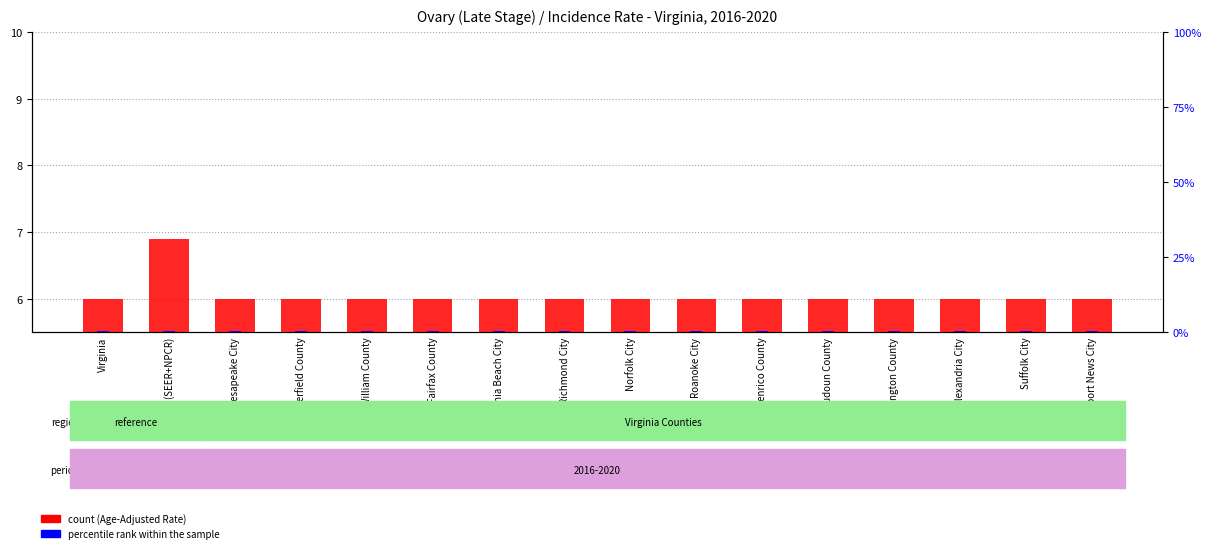

Rank the series at Henrico County from highest to lowest value.

count, percentile rank within the sample